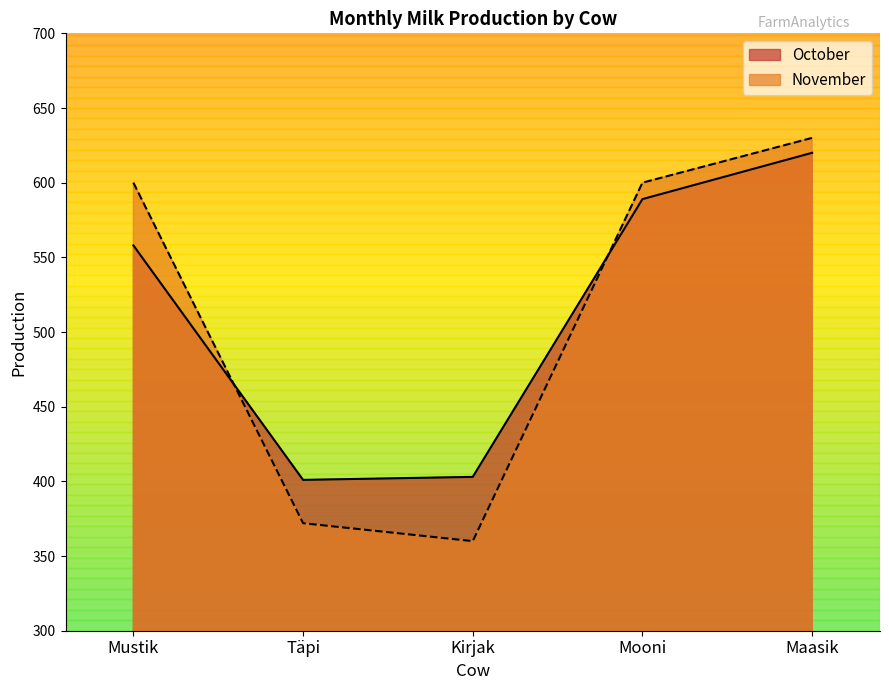

True or false: October has more than 1 interior local peaks.

False